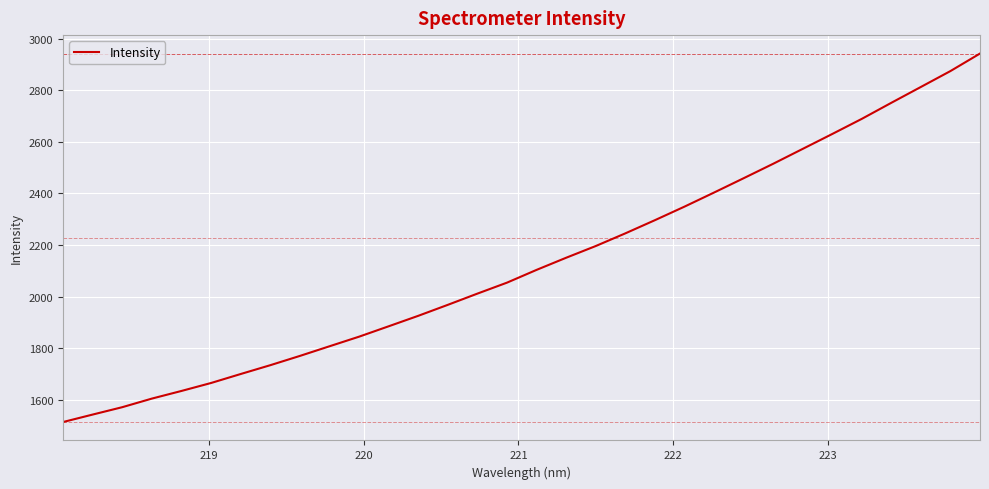

Reading left to right, list all the values displayed in this chart.

1512.6	1541.6	1570.2	1603.6	1633.3	1664.2	1699.1	1733.3	1769.3	1806.8	1844.1	1884.4	1925.1	1967.7	2011.3	2053.9	2103.5	2150.6	2196.0	2245.2	2296.4	2349.0	2403.7	2459.2	2515.4	2573.2	2631.1	2689.9	2752.3	2813.8	2875.5	2943.5